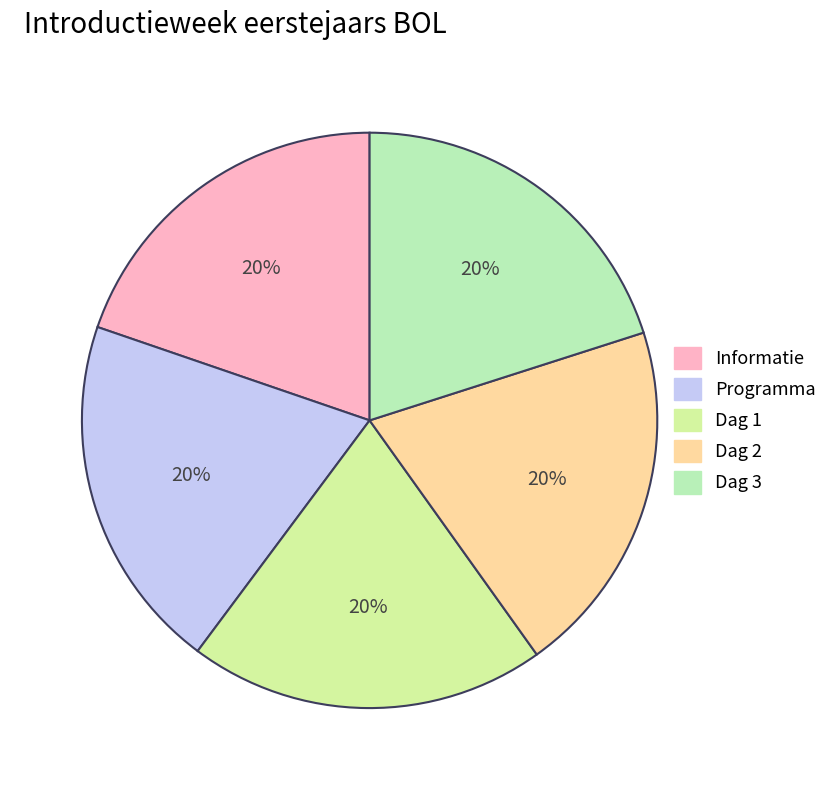

Rank the categories by value from lowest to highest.

Informatie, Programma, Dag 1, Dag 2, Dag 3